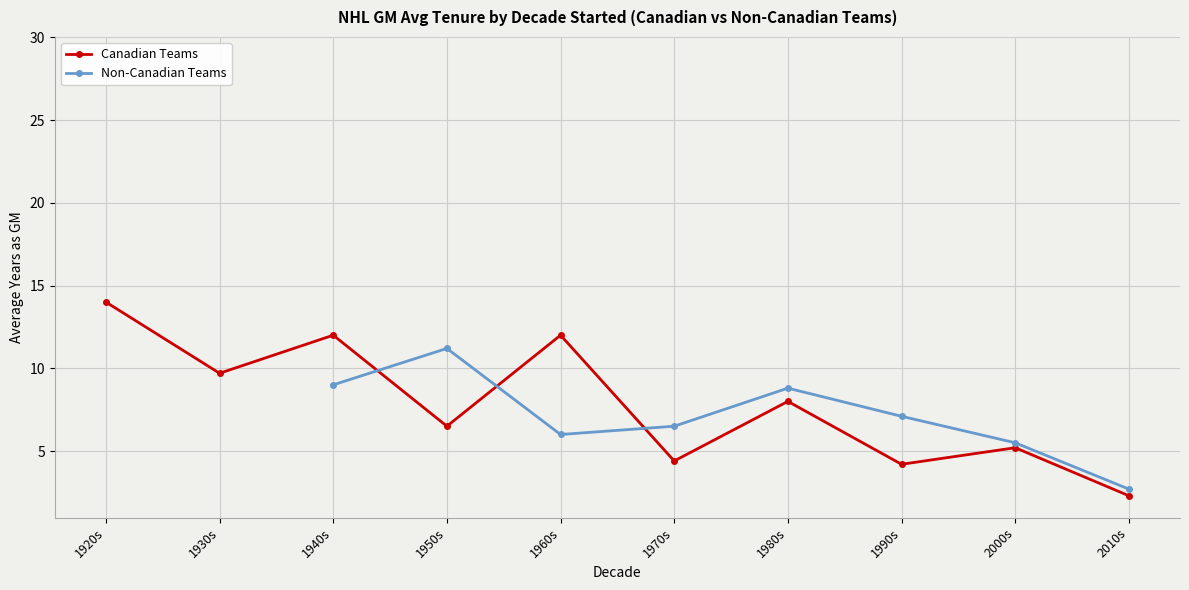

What position from the right is 1990s?

3